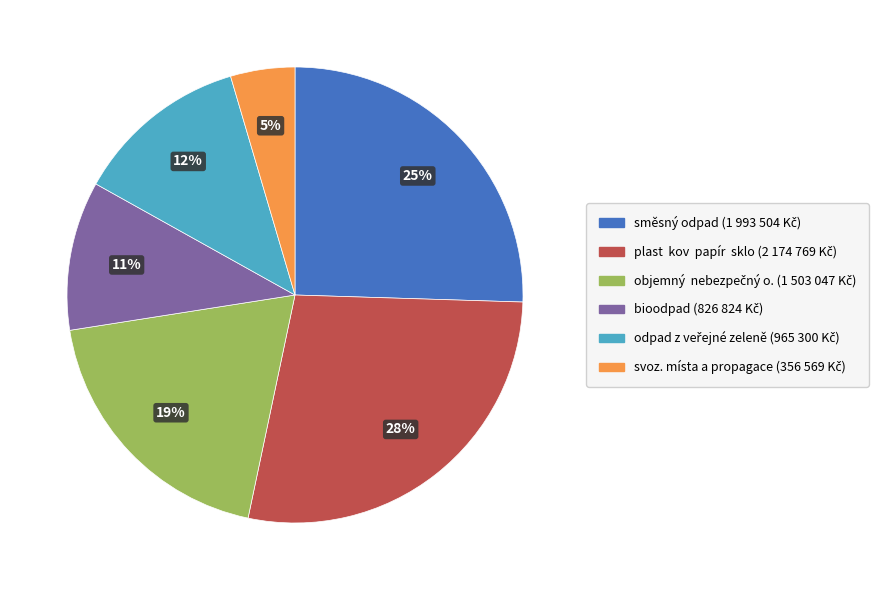

To the nearest percent, what is the difference between the largest and smallest slice percentages?

23%